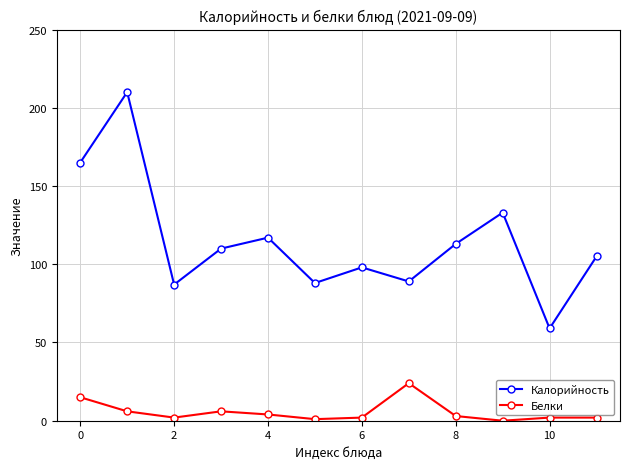

What is the sum of all Калорийность values?

1374